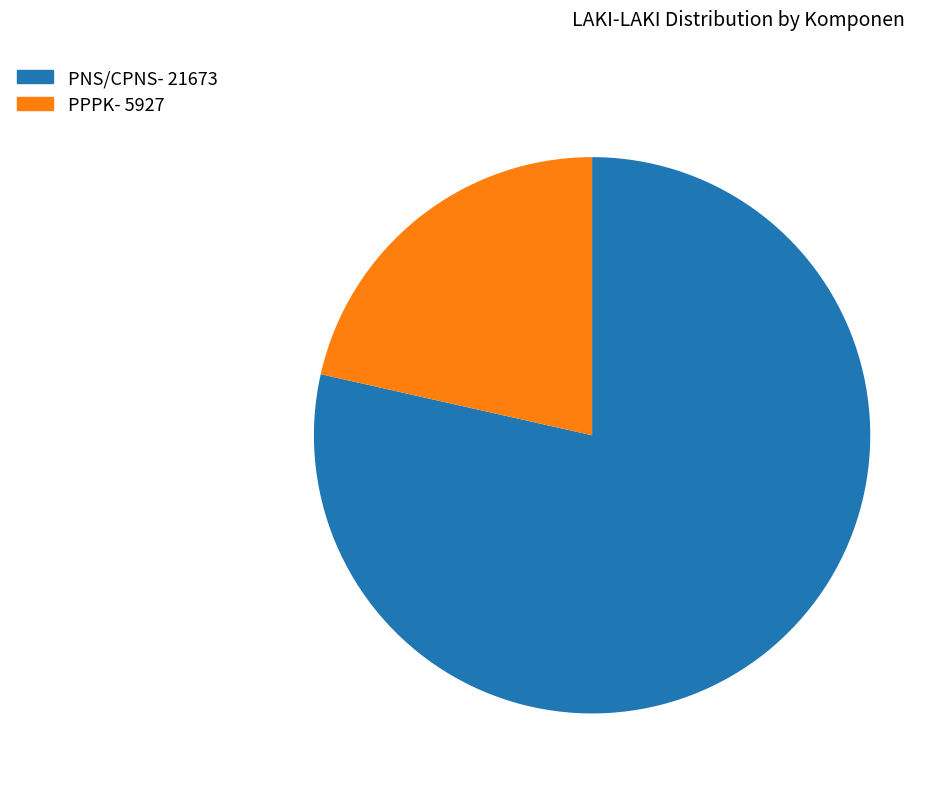

Is there a majority slice in this chart?

Yes